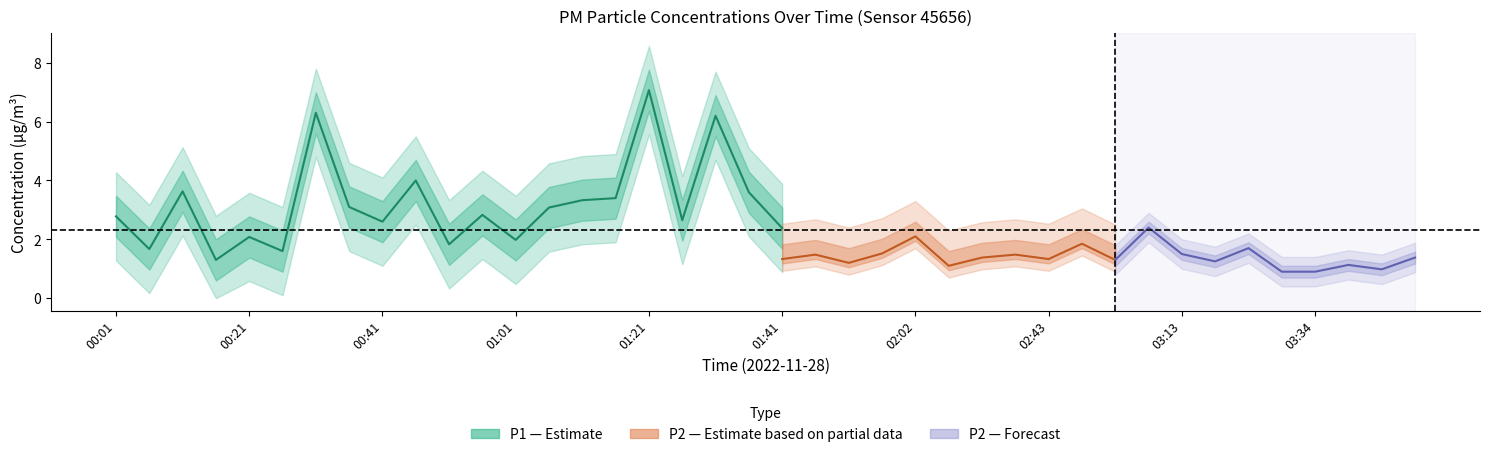

True or false: P2 and P1 cross at least once.

False